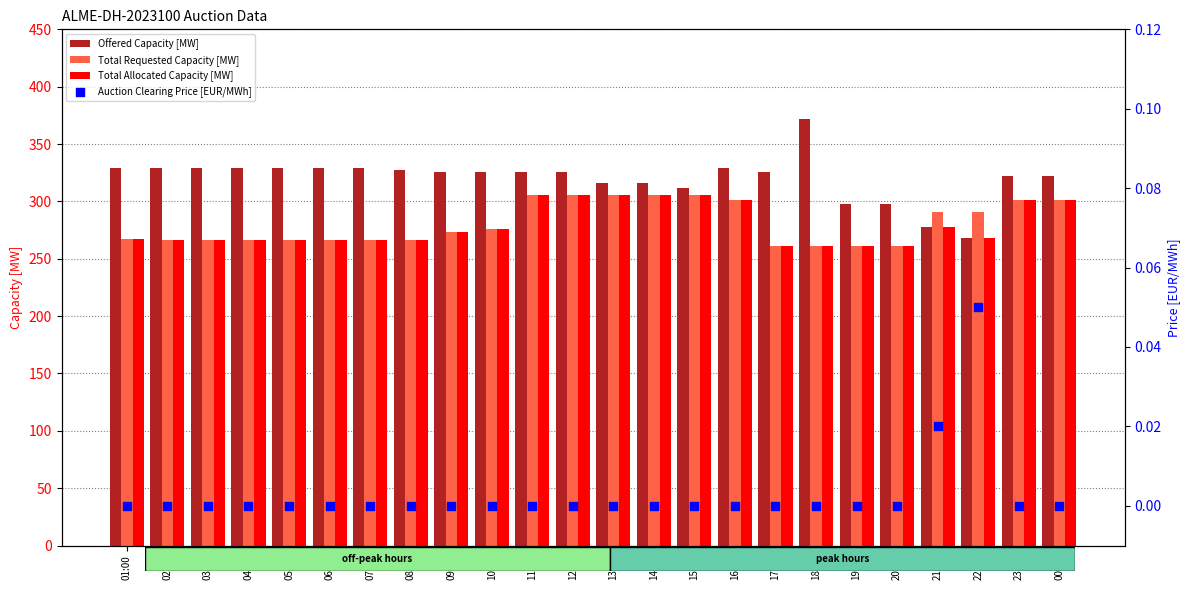

Which series has the widest spread of Y values?

Offered Capacity [MW]